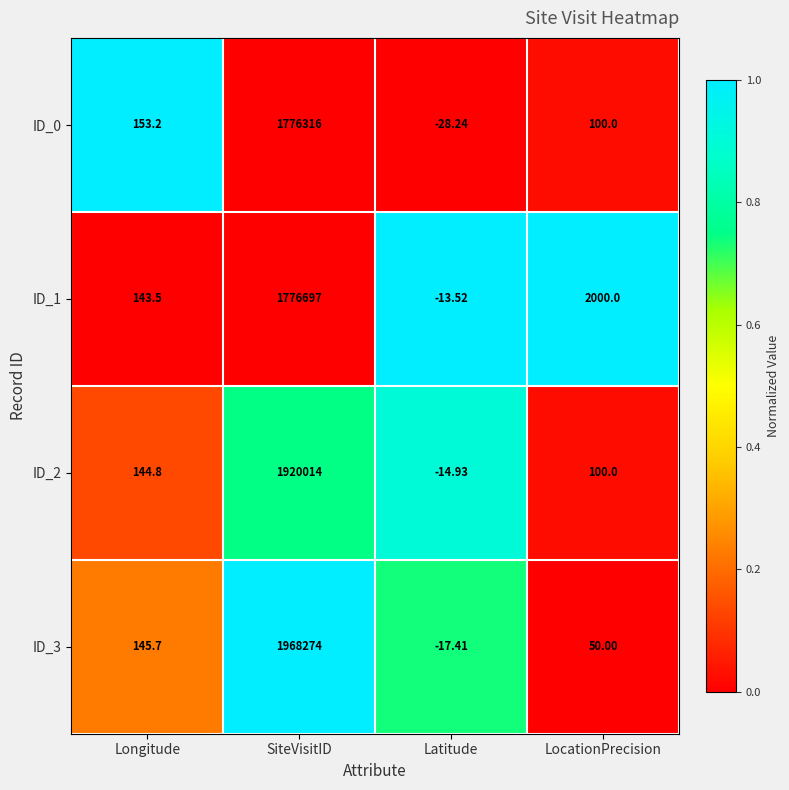

Where is ID_0 nearest to the value 888143?

Longitude